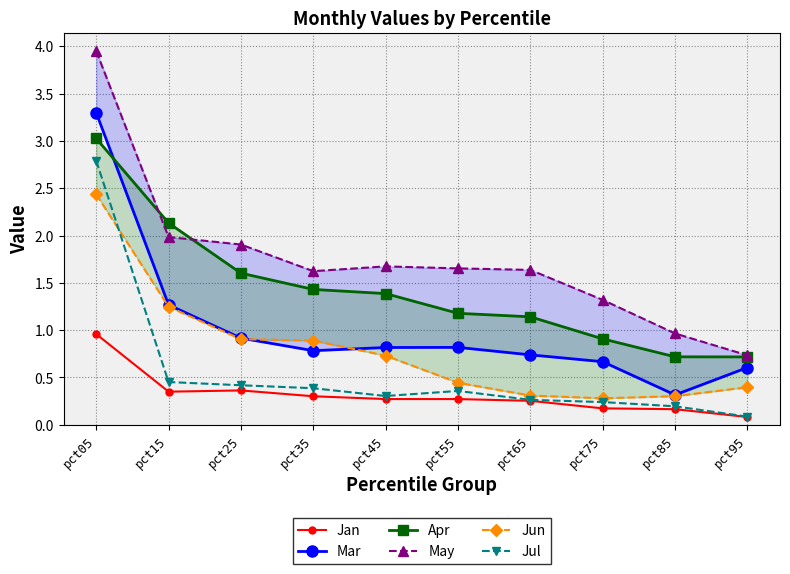

At which category does May reach its first local peak?

pct45